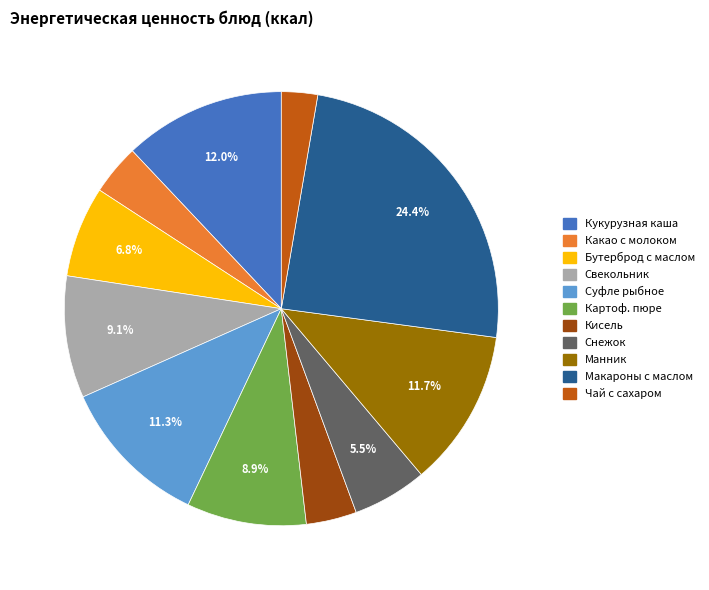

Is there a majority slice in this chart?

No